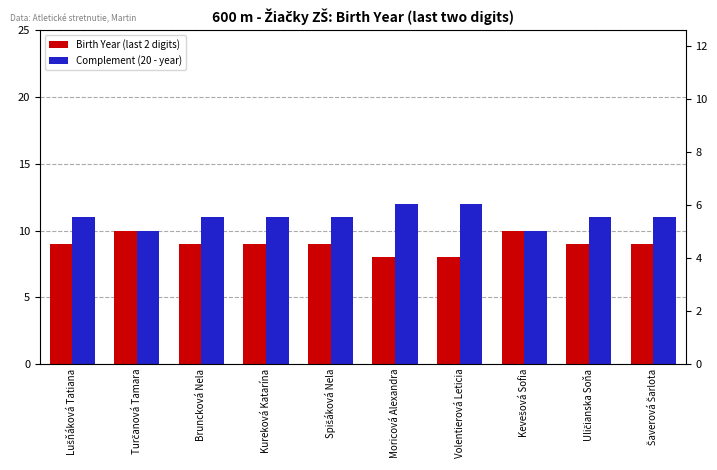

Which series has the largest total across all categories?

Complement (20 - year)